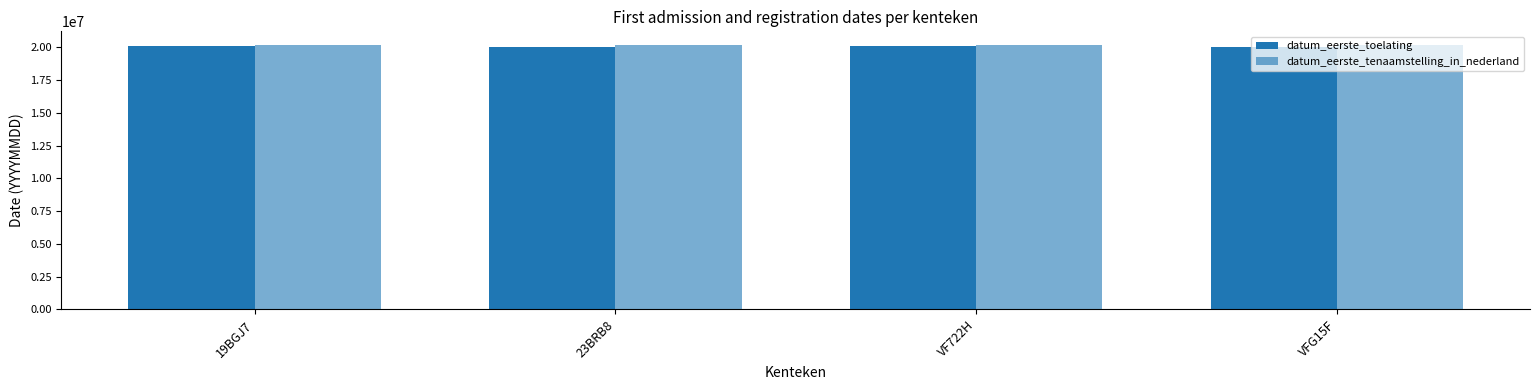

What is the difference between the maximum and minimum values in the datum_eerste_tenaamstelling_in_nederland series?

50281